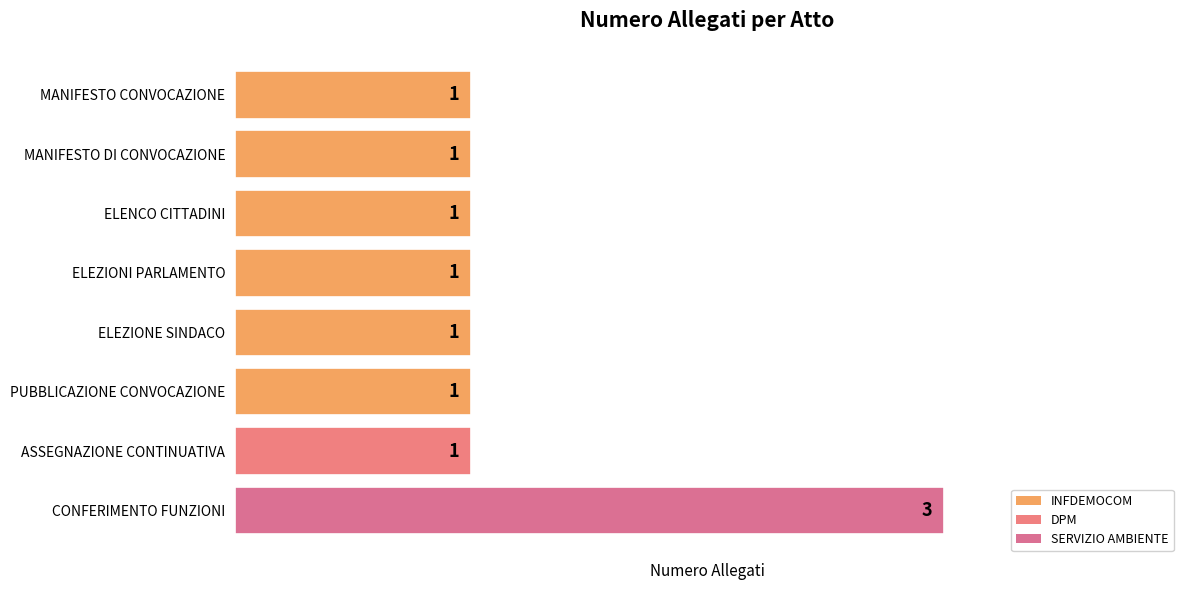

Approximately how many times larger is the value at ELEZIONE SINDACO compared to MANIFESTO DI CONVOCAZIONE?

1.0